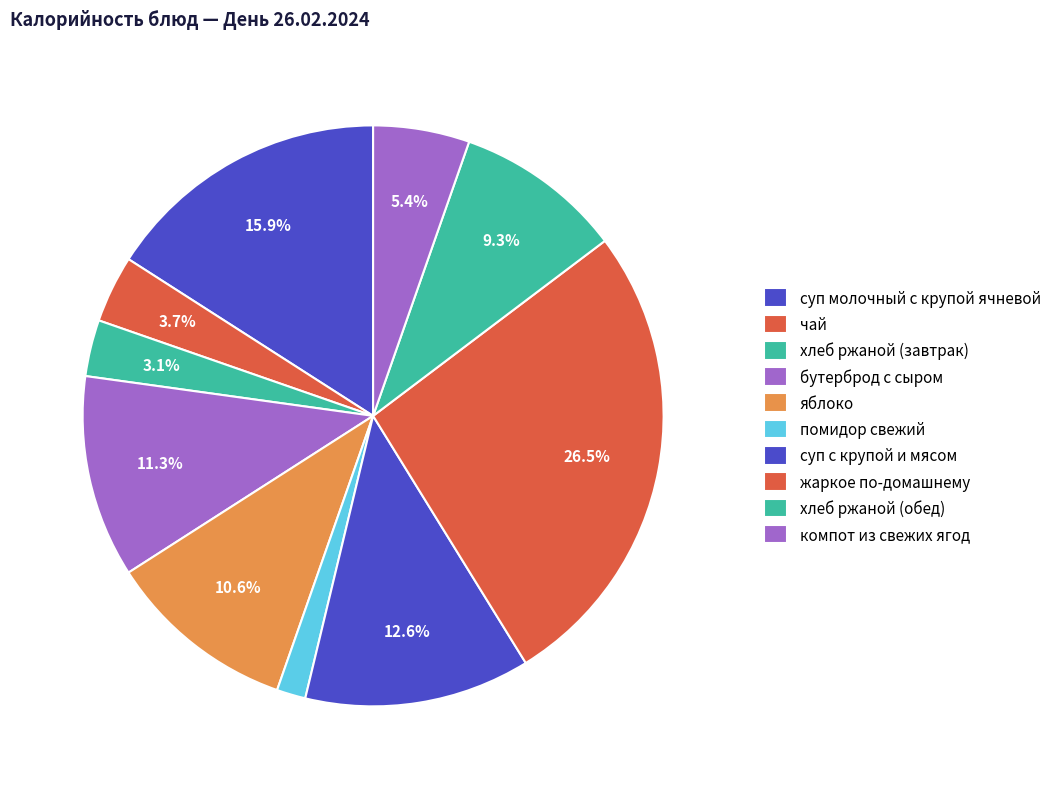

The жаркое по-домашнему slice represents 26% of the pie. True or false?

True